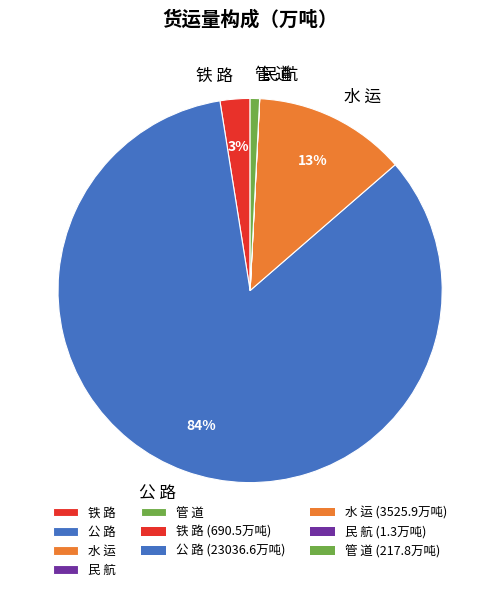

What is the largest slice in the pie chart?

公 路